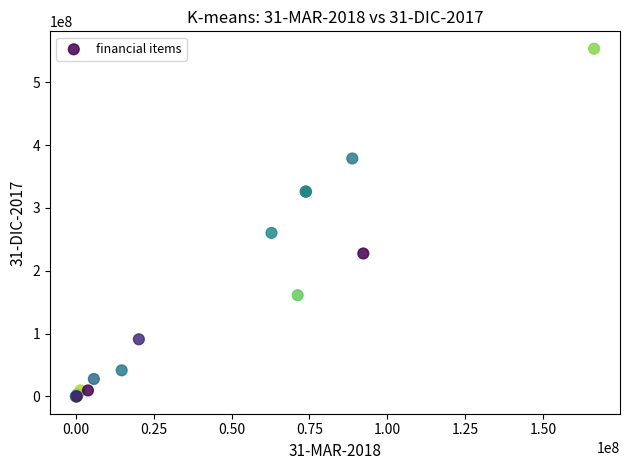

What Y value in the scatter plot is closest to 276747347?

260220928.6